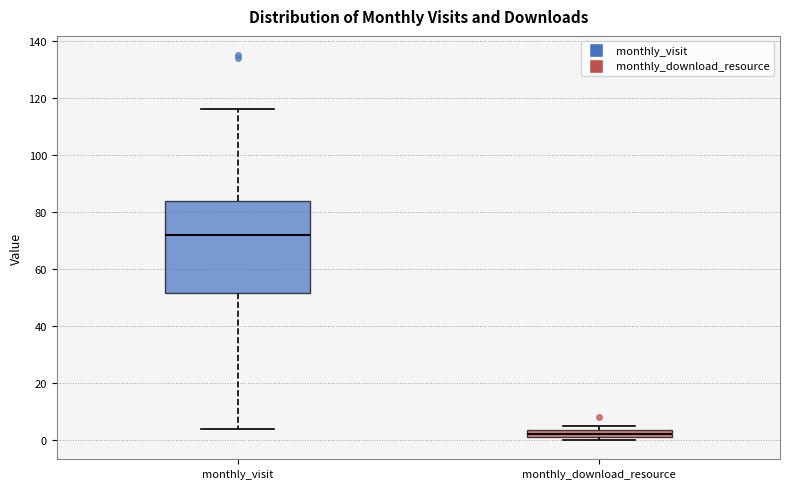

Comparing the boxes themselves (not the whiskers), which one is the tallest?

monthly_visit